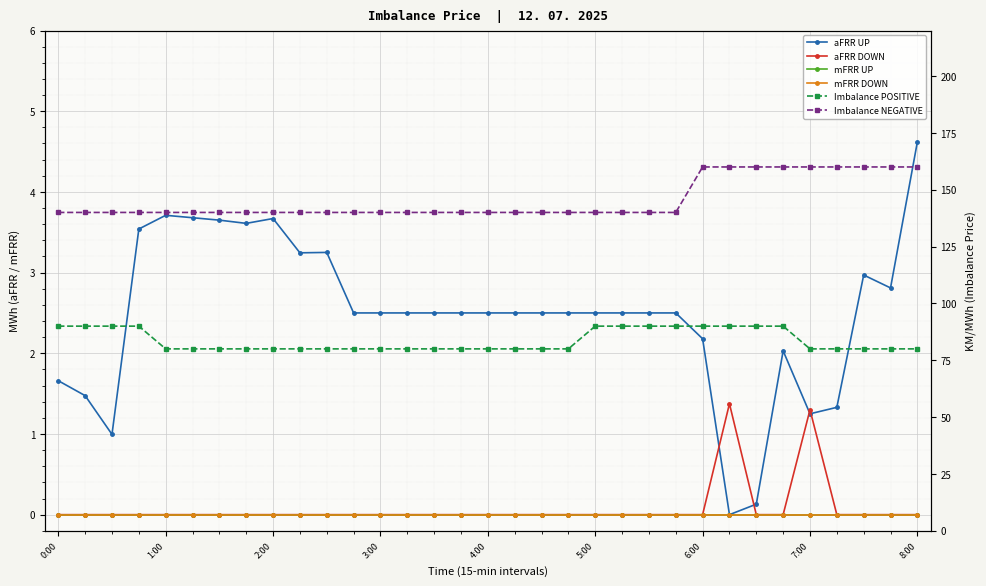

Is it true that Imbalance POSITIVE equals 90.0 at 25?

True